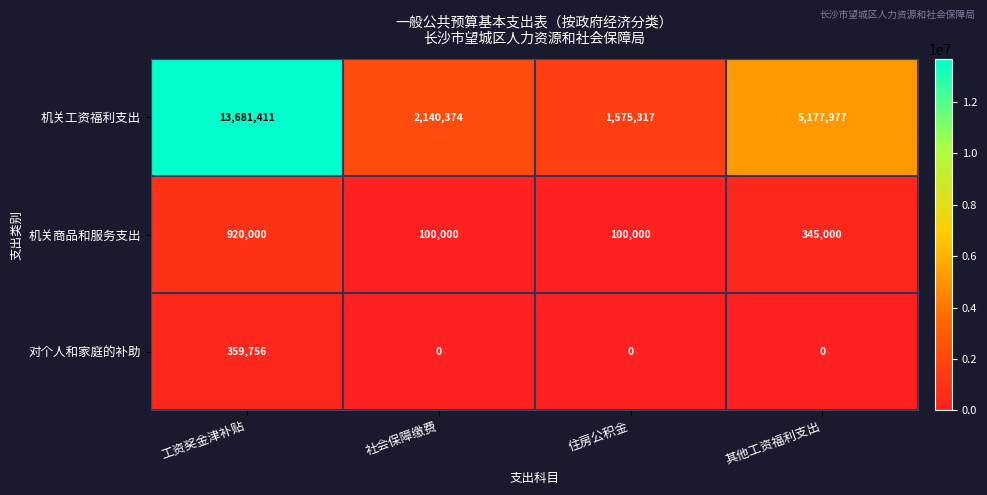

Reading left to right, list all the values displayed in this chart.

机关工资福利支出: 工资奖金津补贴=13681411	社会保障缴费=2140374	住房公积金=1575317	其他工资福利支出=5177977
机关商品和服务支出: 工资奖金津补贴=920000	社会保障缴费=100000	住房公积金=100000	其他工资福利支出=345000
对个人和家庭的补助: 工资奖金津补贴=359756	社会保障缴费=0	住房公积金=0	其他工资福利支出=0